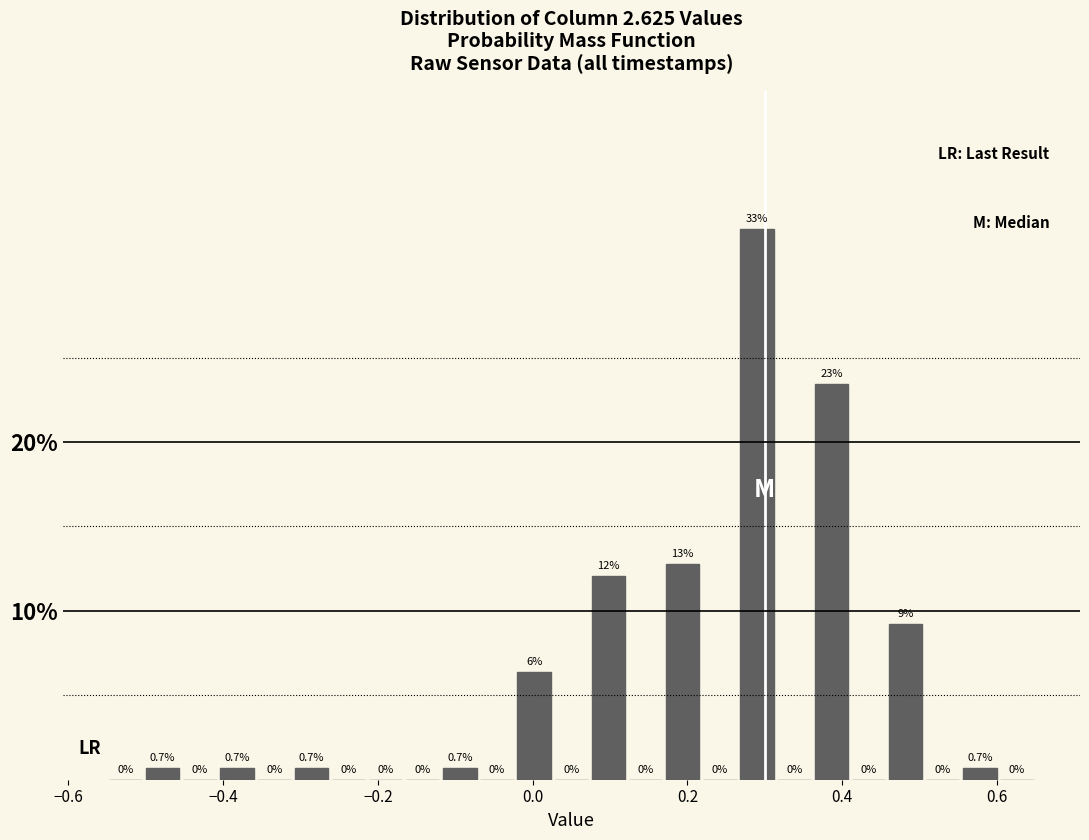

Read against the x-axis, roughly where is the centre of the tallest bar?

0.30